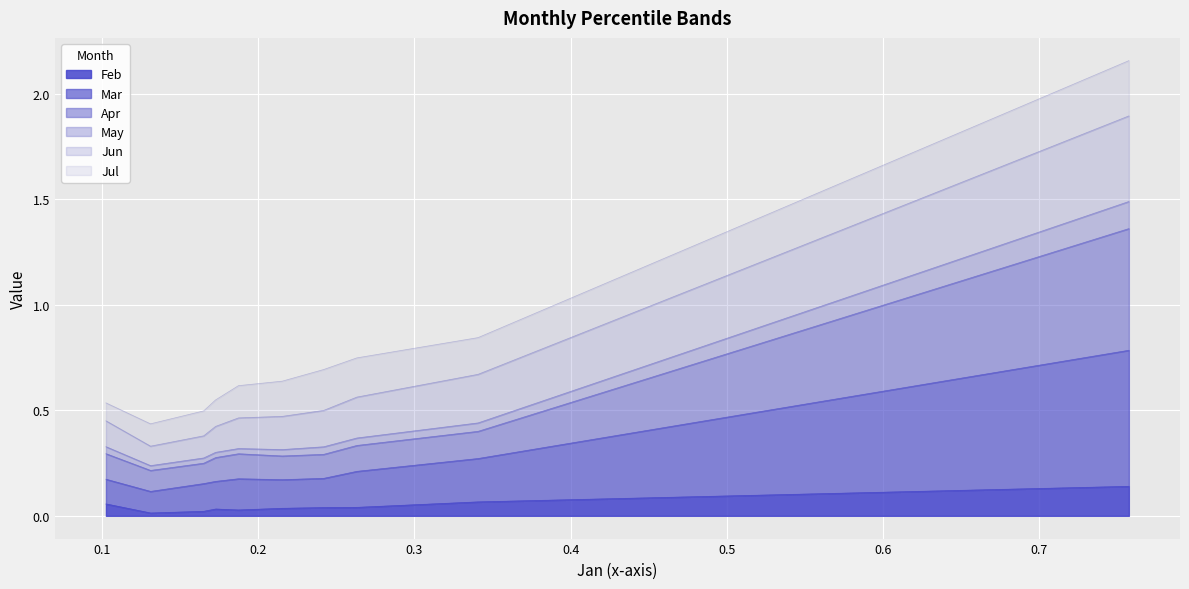

Is the value of Feb at pct05 greater than the value of Apr at pct75?

No